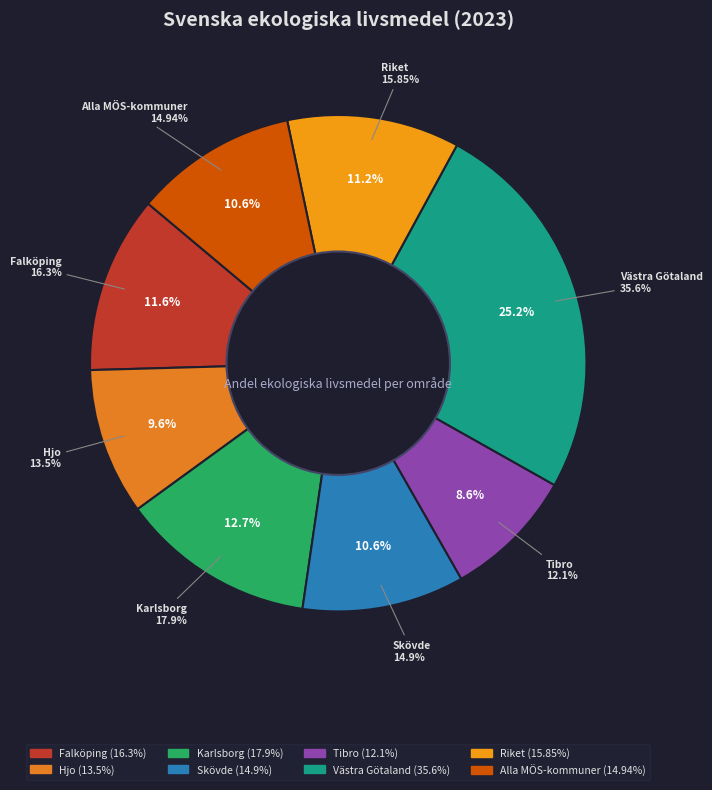

Approximately how many times larger is the value at Hjo compared to Skövde?

0.9